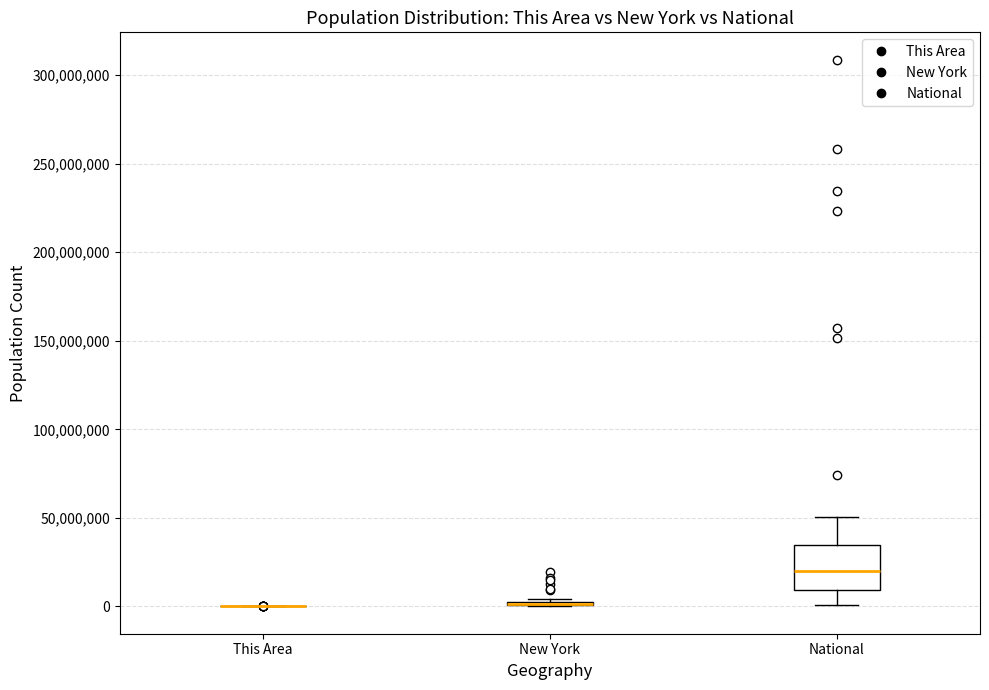

Which box is the tallest, from its lower edge to its upper edge?

National